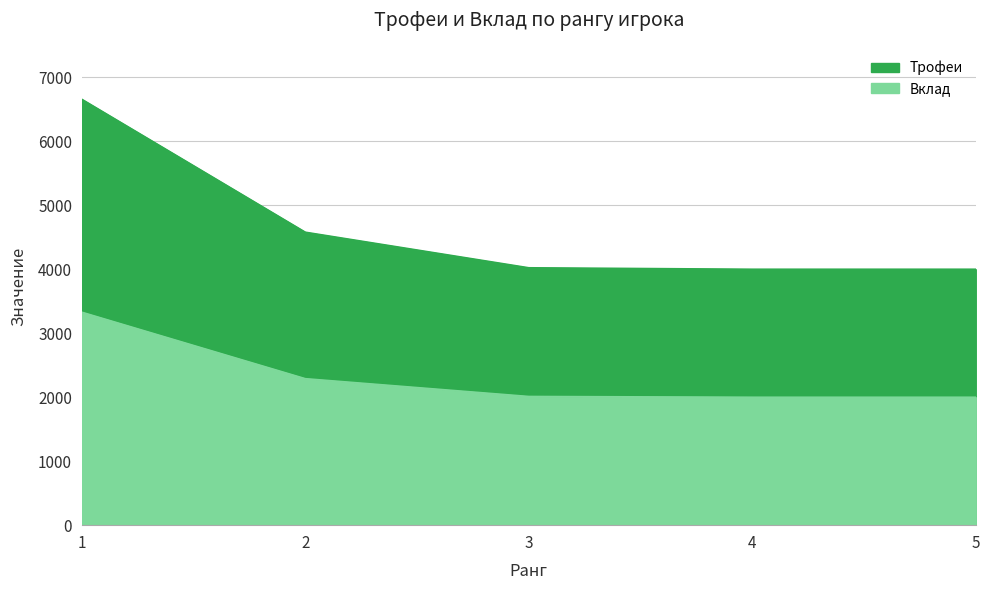

Count the number of data series in this chart.

2